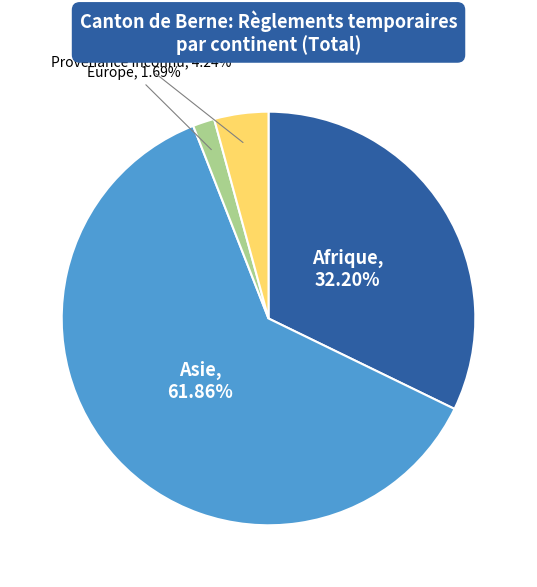

Which category has the smallest portion of the pie?

Europe